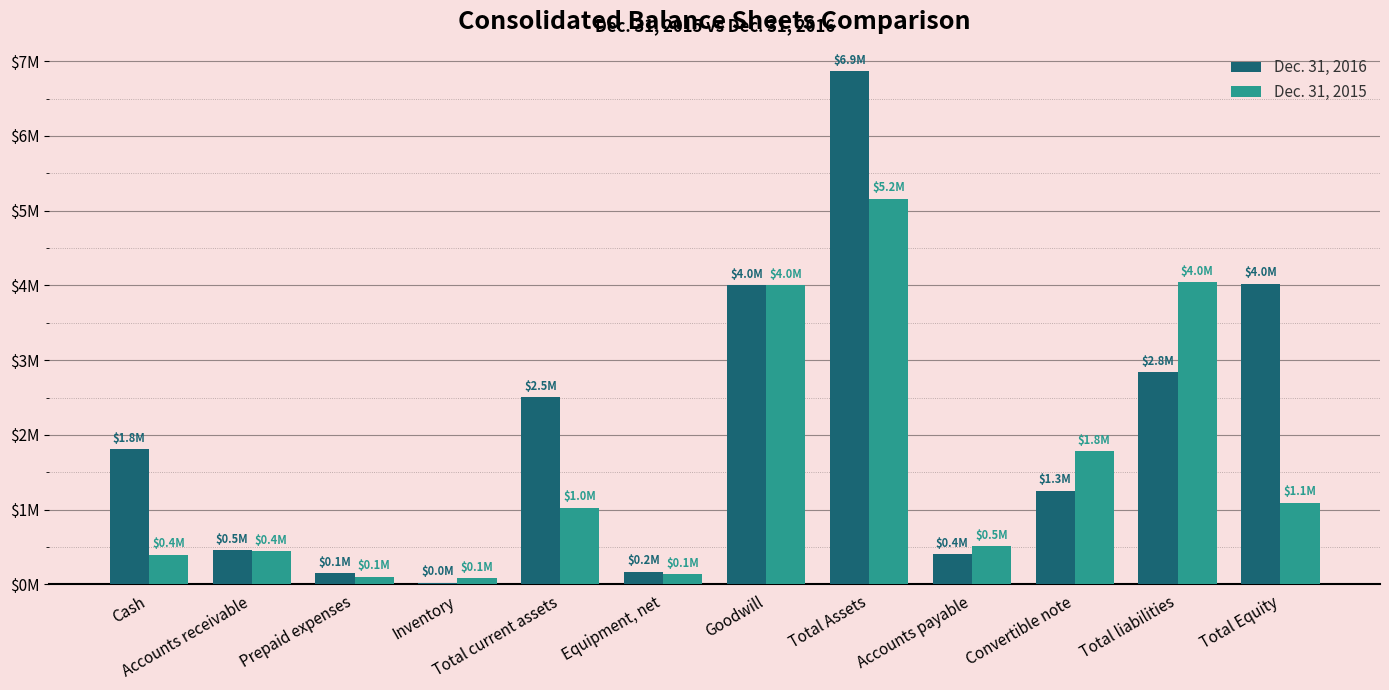

What are all the series names shown in the legend?

Dec. 31, 2016, Dec. 31, 2015